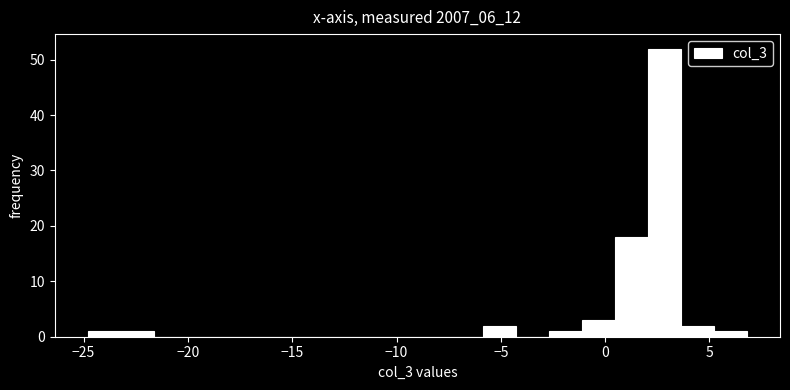

Around what value on the x-axis is the tallest bar? Give the approximate position of its centre, as read against the axis.

3.0